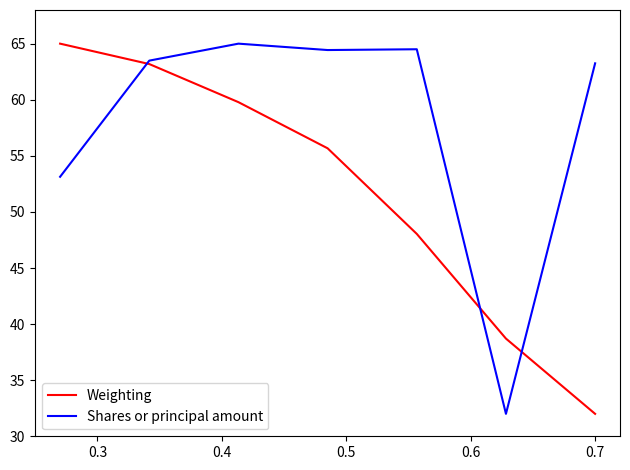

What is the maximum value for Weighting?

65.0